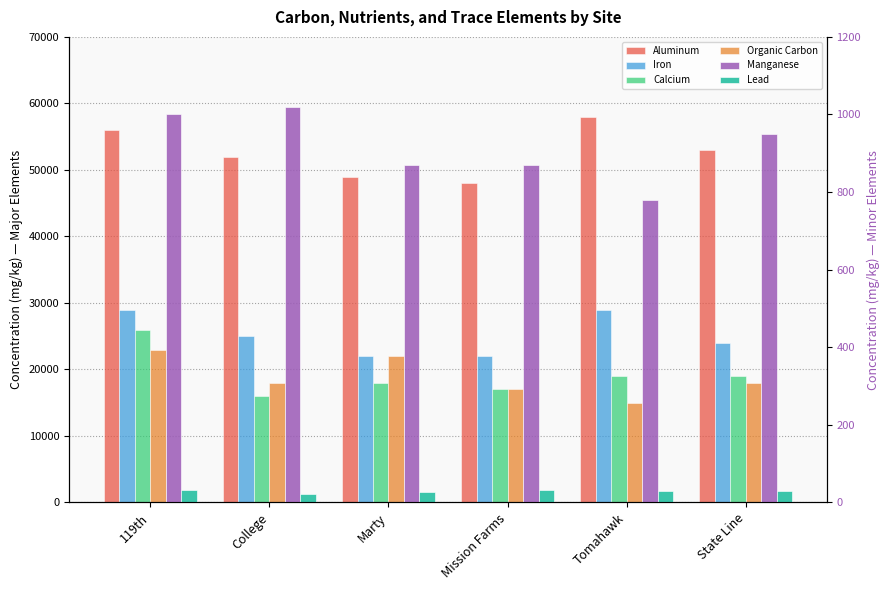

How many data points in Aluminum are less than 53000?

3